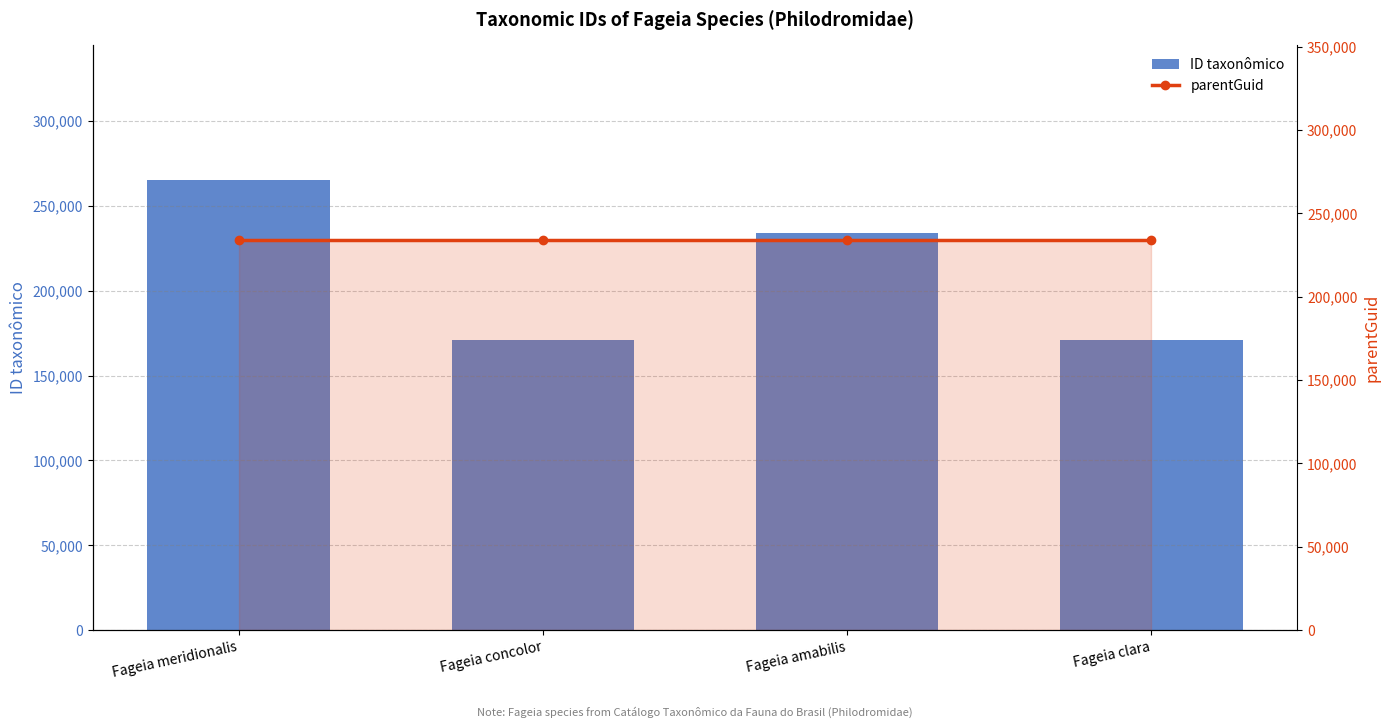

Which series changed the most between Fageia meridionalis and Fageia amabilis?

ID taxonômico